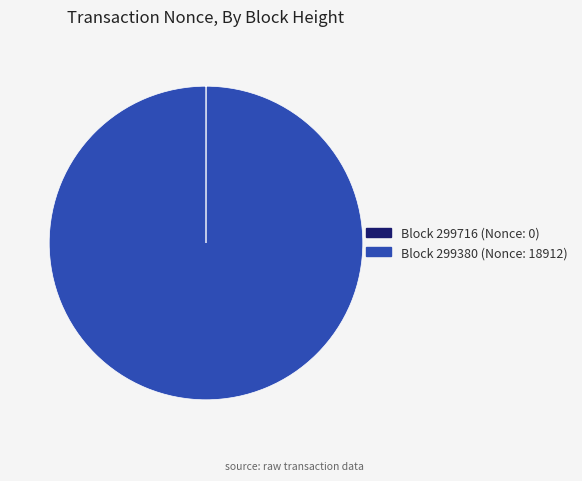

Does any single category account for the majority?

Yes